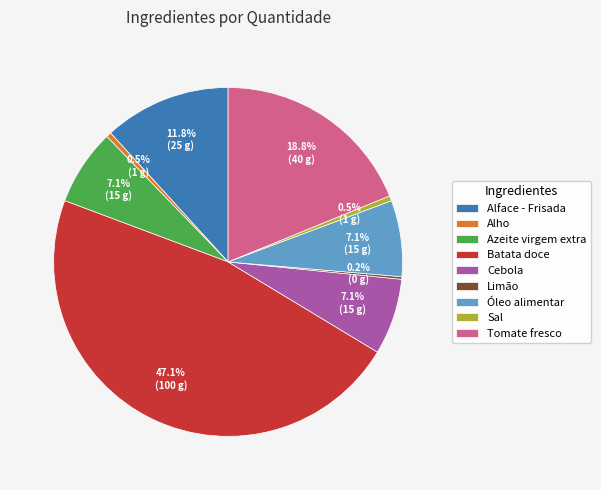

What portion of the pie excludes Azeite virgem extra?

92.9%